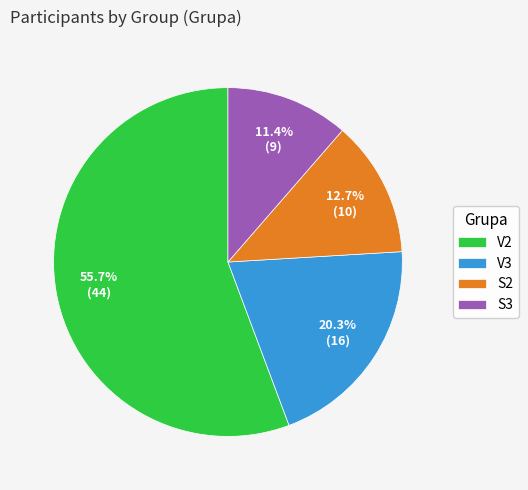

Do V3 and S3 together represent more than half of the pie?

No